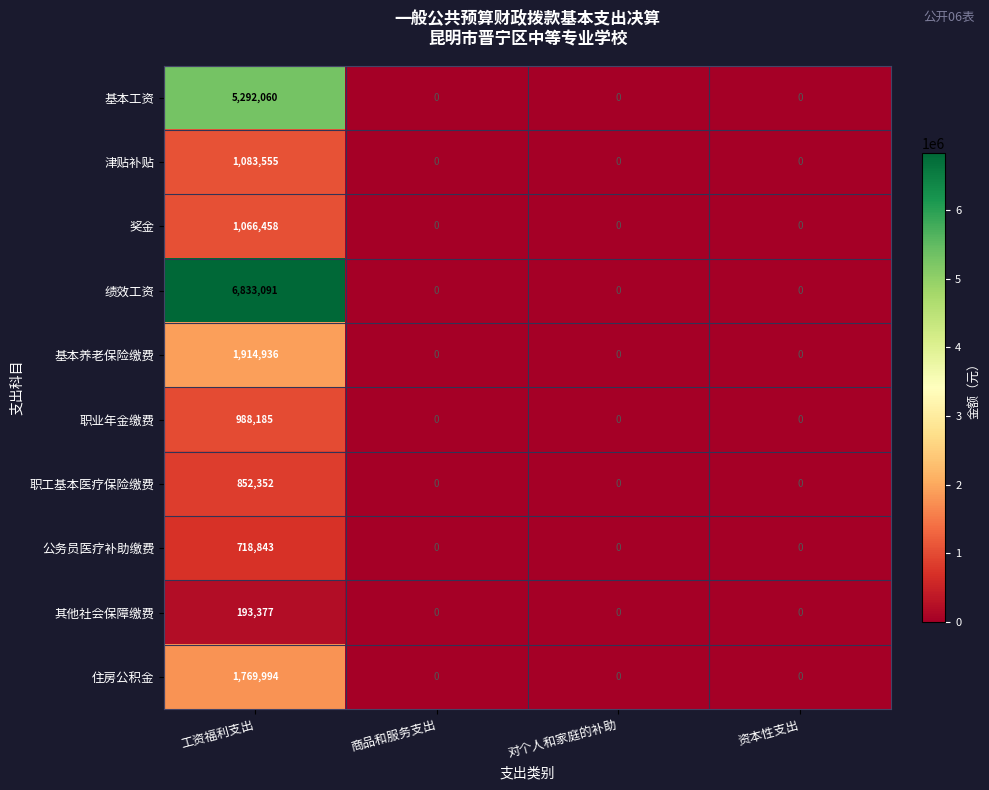

How many categories are shown in the chart?

4